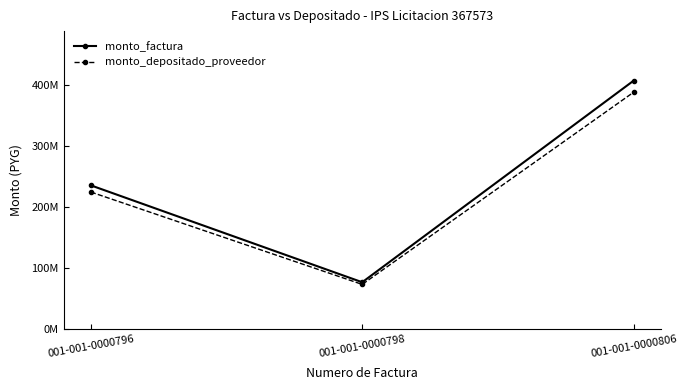

What is the average value of the monto_factura series?

239183333